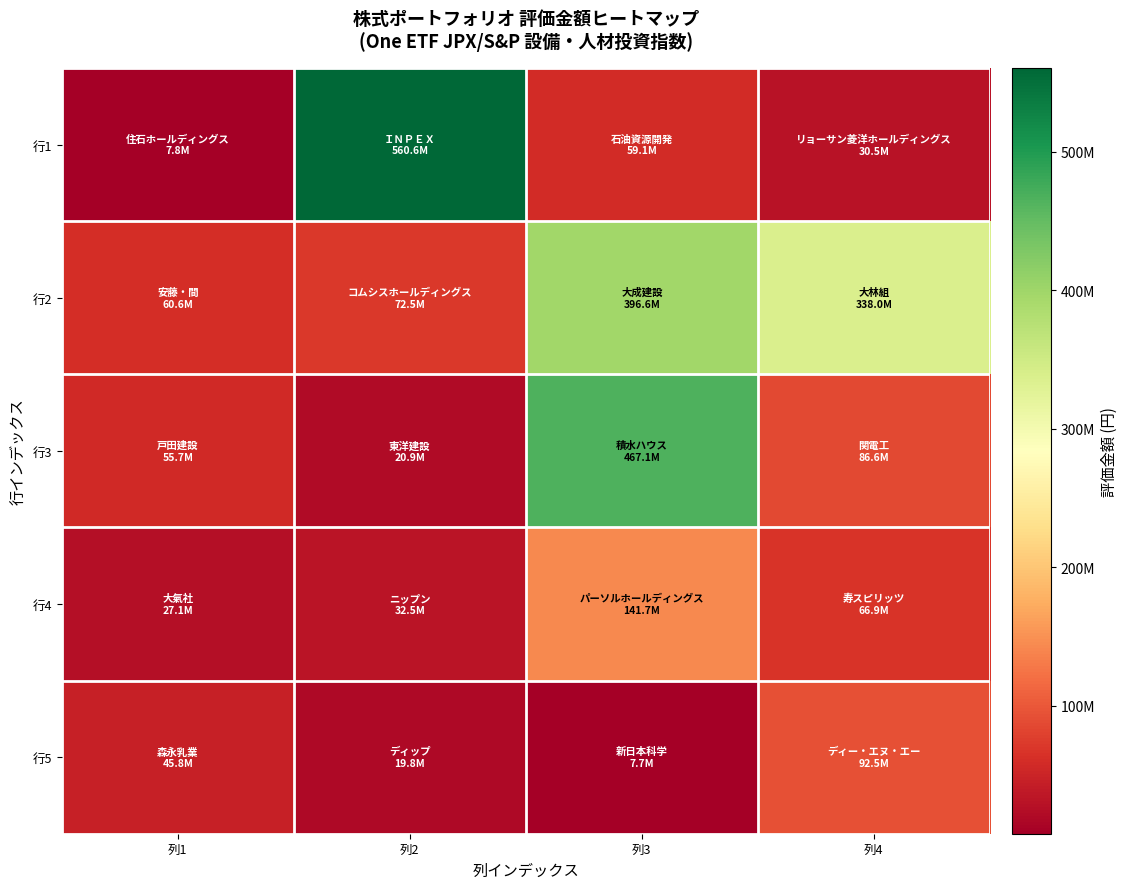

What is the greatest value displayed?

560646100